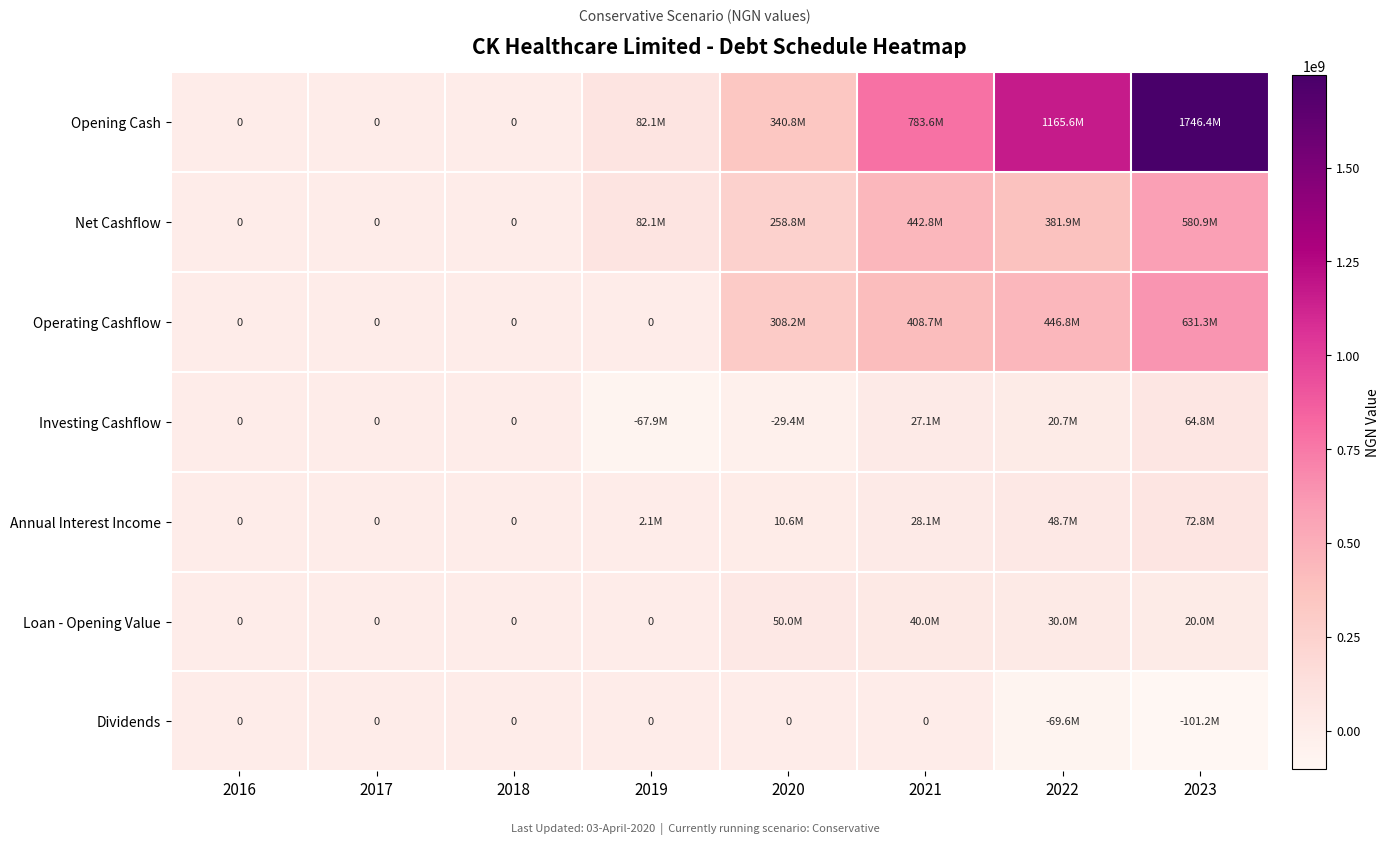

At which label is Loan - Opening Value closest to 25000000?

2022